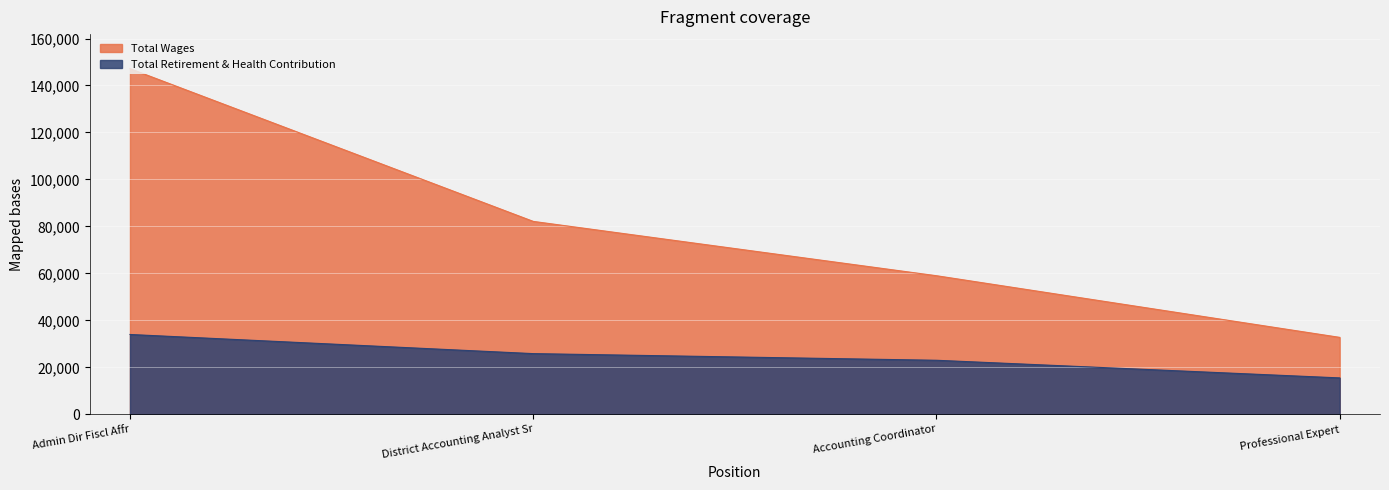

How many lines are shown in the chart?

2